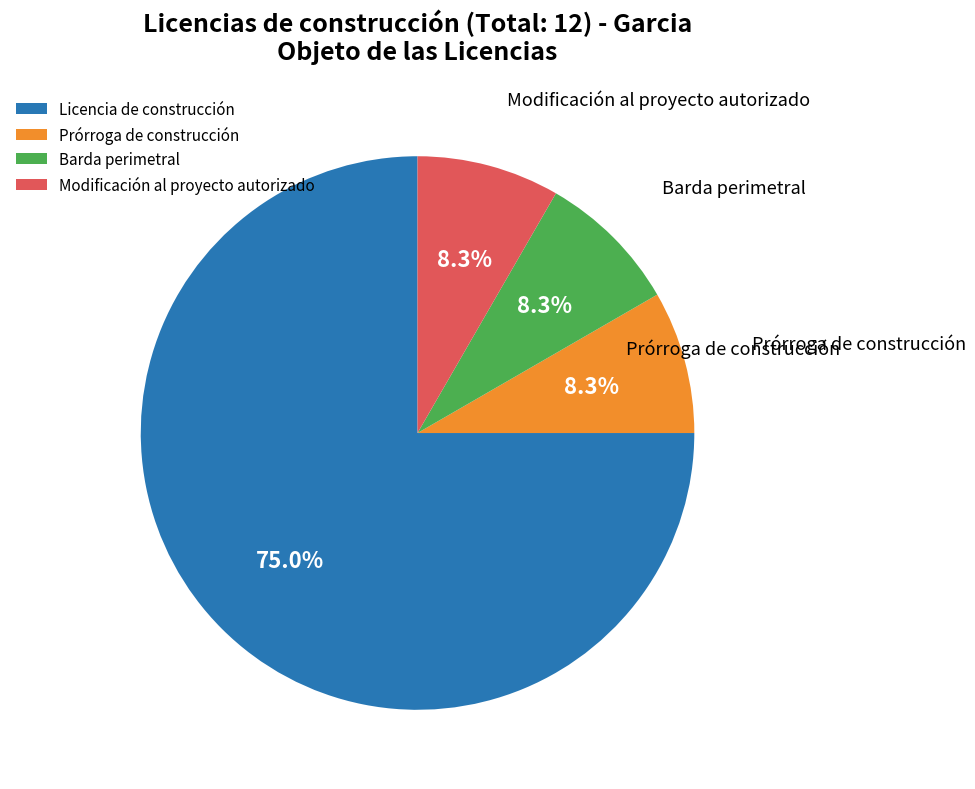

What is the majority slice?

Licencia de construcción